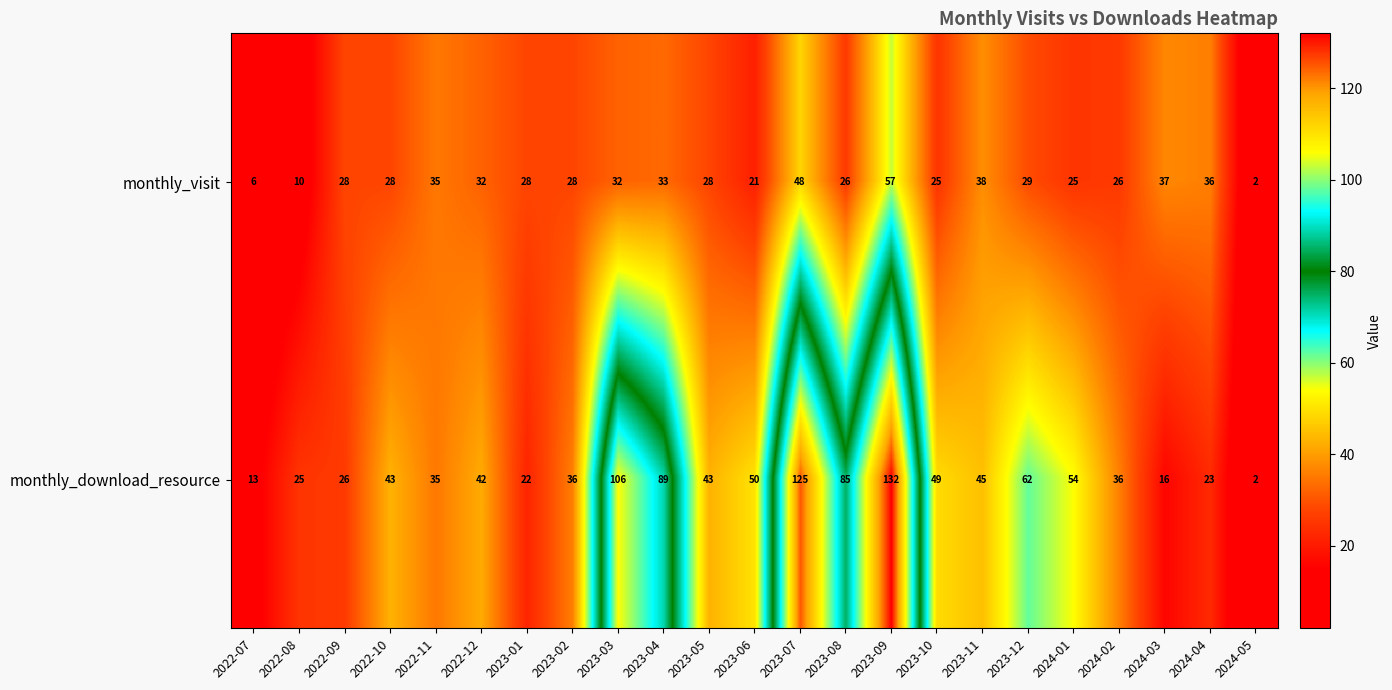

What value does the monthly_download_resource series have at 2022-11, to the nearest 50?

50